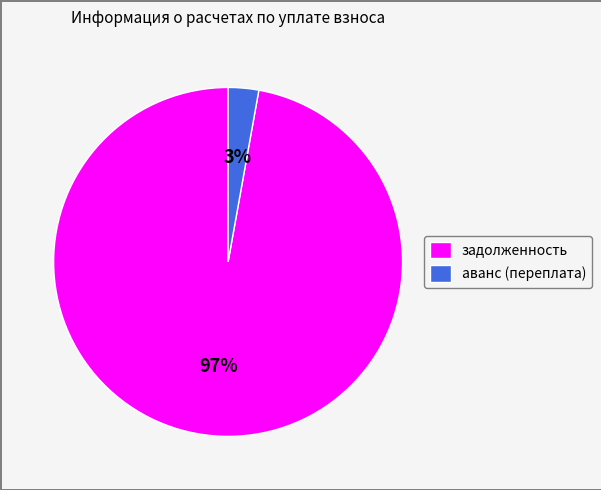

To the nearest percent, what percentage of the pie is аванс (переплата)?

3%